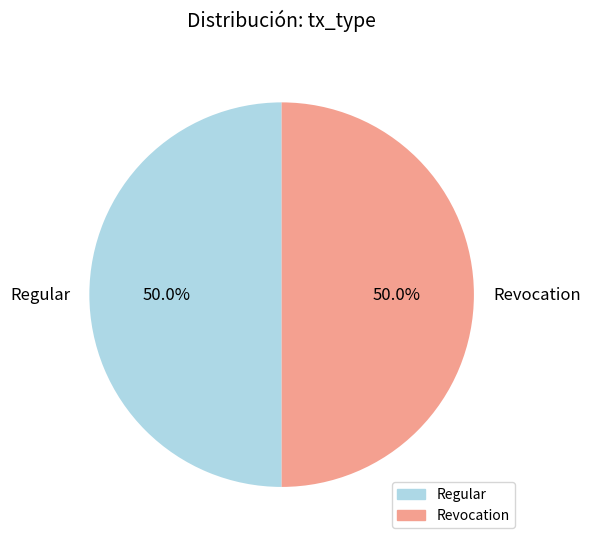

Approximately how many times larger is the value at Regular compared to Revocation?

1.0